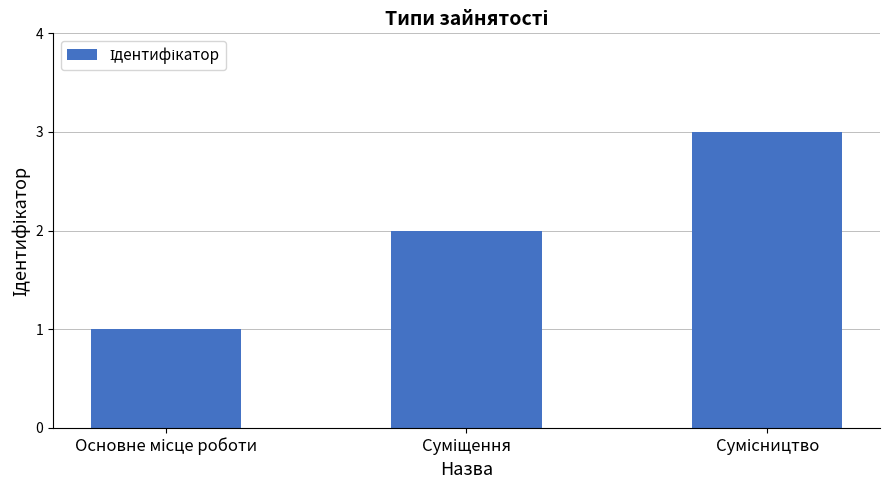

What is the greatest value displayed?

3